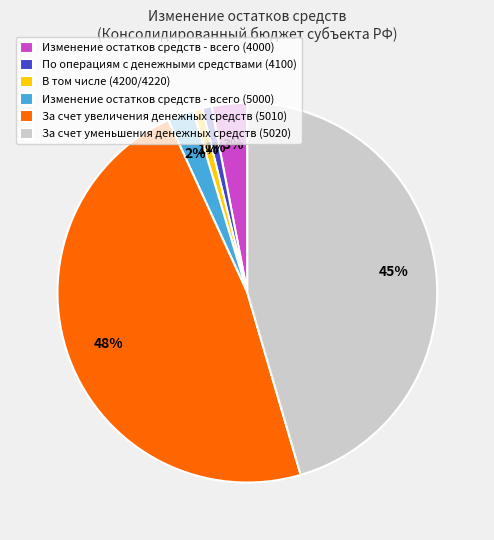

Which has a higher value, Изменение остатков средств - всего (5000) or Изменение остатков средств - всего (4000)?

Изменение остатков средств - всего (4000)